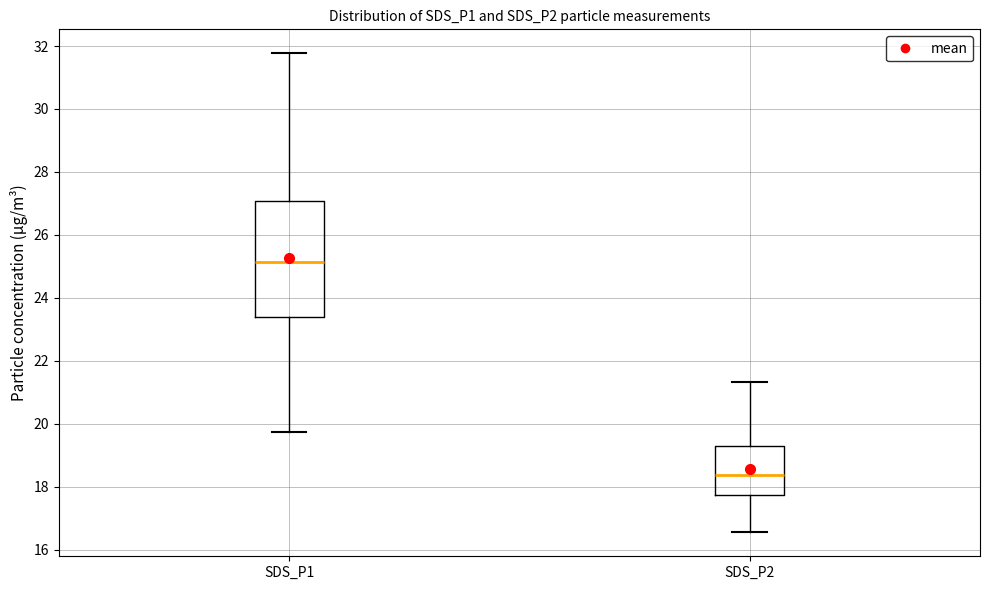

Which box's median line is the highest?

SDS_P1